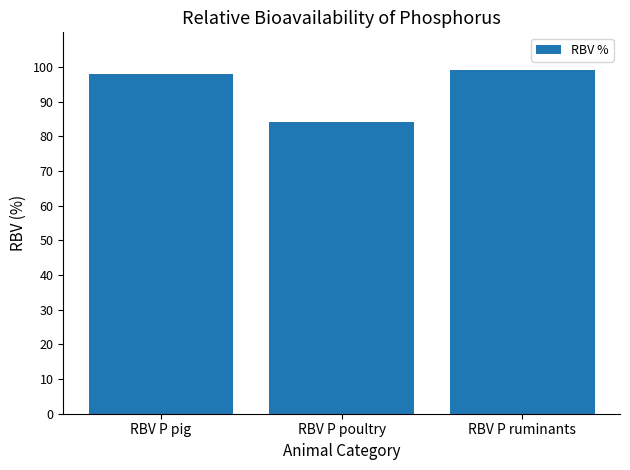

How many values are below 98?

1